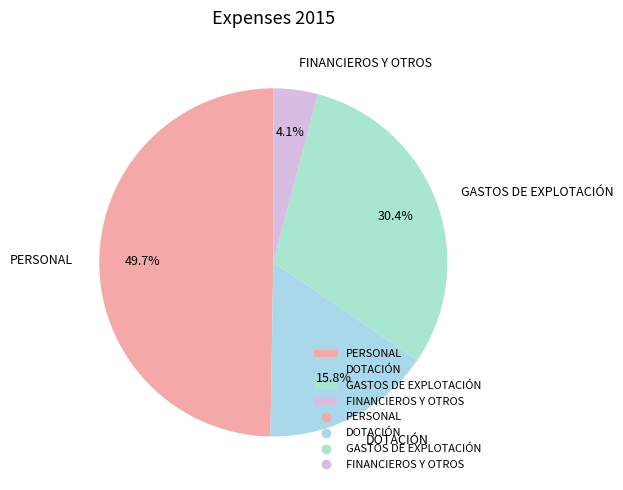

Between GASTOS DE EXPLOTACIÓN and PERSONAL, which is larger?

PERSONAL